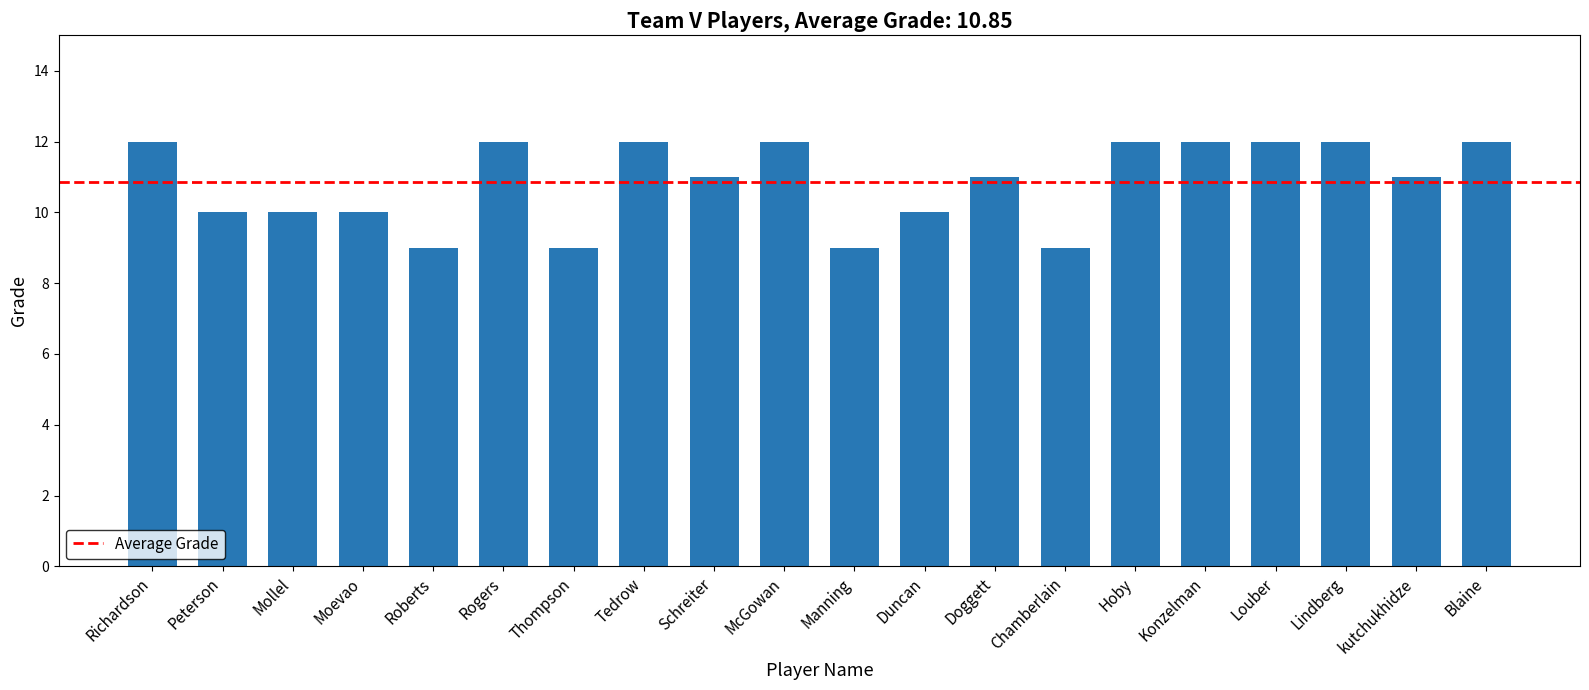

What is the change in value from Thompson to kutchukhidze?

+2